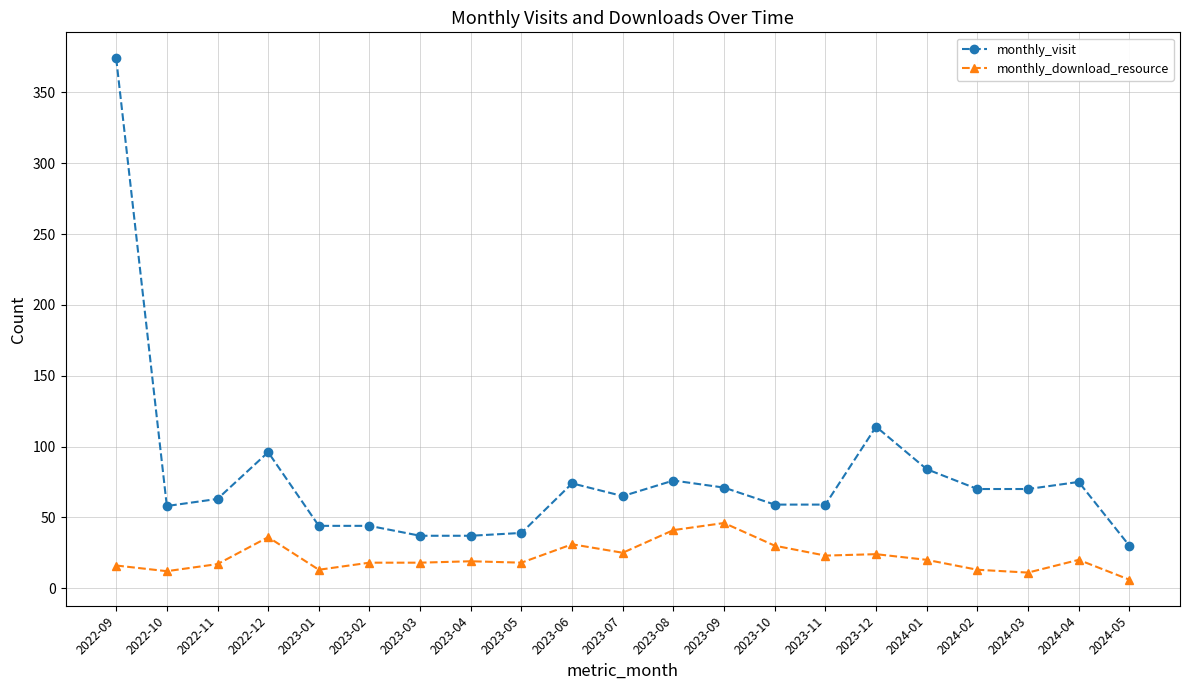

What is the difference between the monthly_download_resource values at 2022-11 and 2024-01?

3